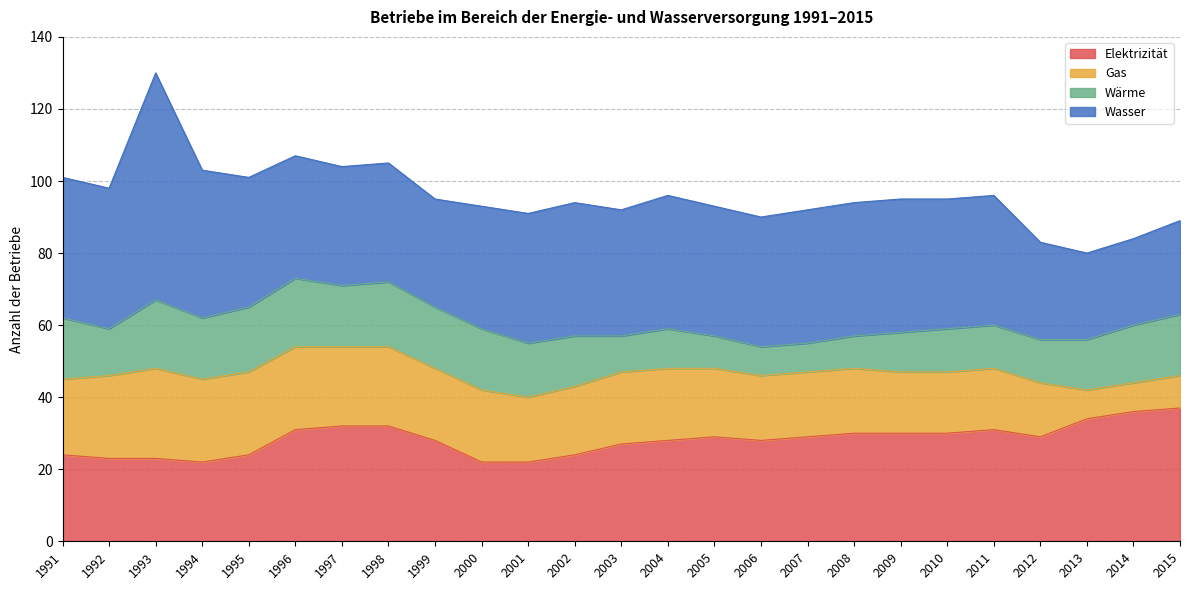

What is the spread (max minus min) of values at 1992?

26